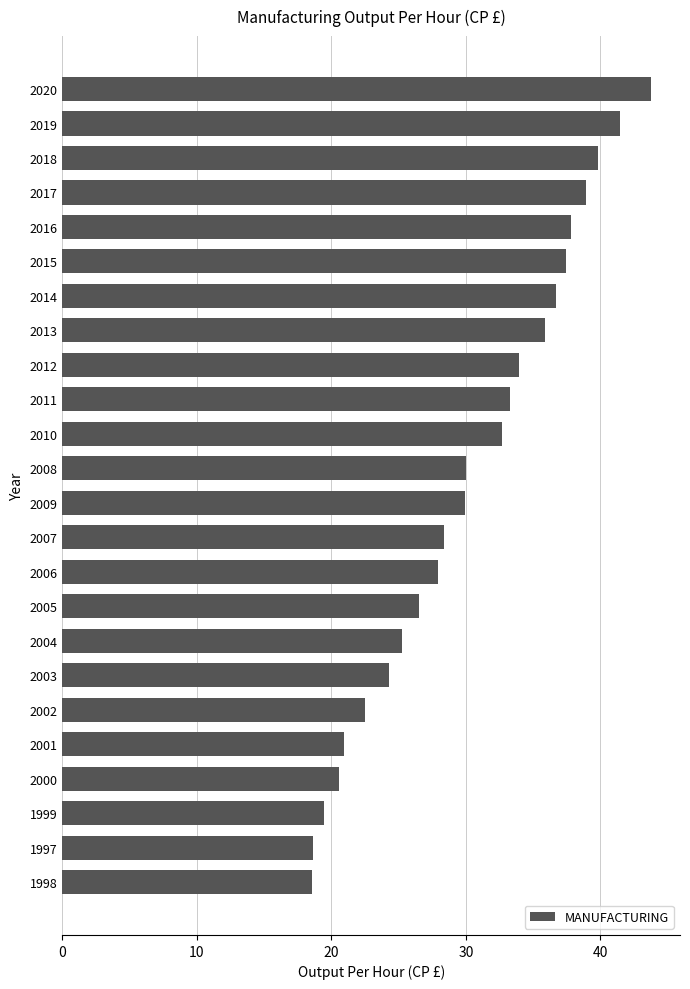

What is the value of the 6th bar from the top?

37.4